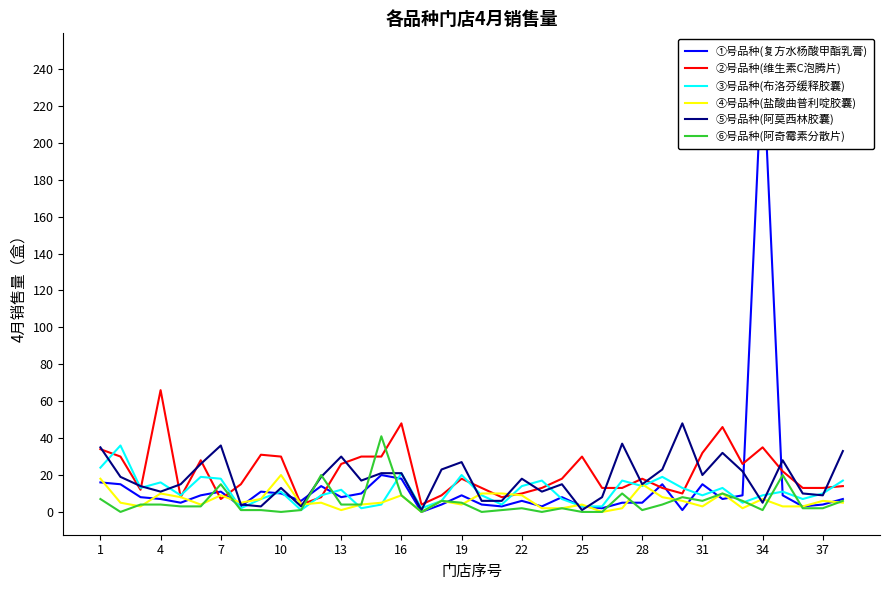

The ⑤号品种(阿莫西林胶囊) series shows 64 at 7. True or false?

False